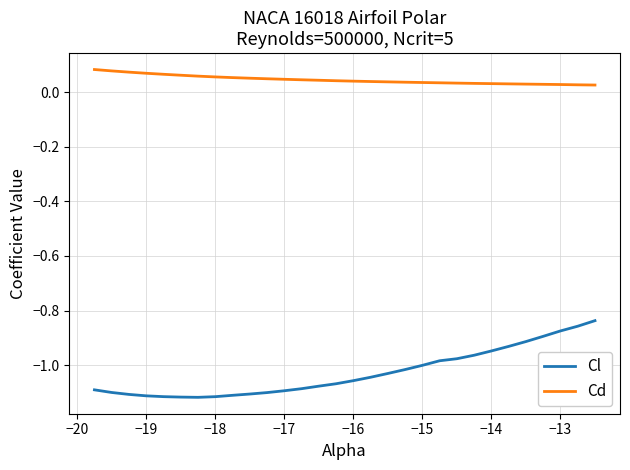

Which series has the widest spread of values?

Cl